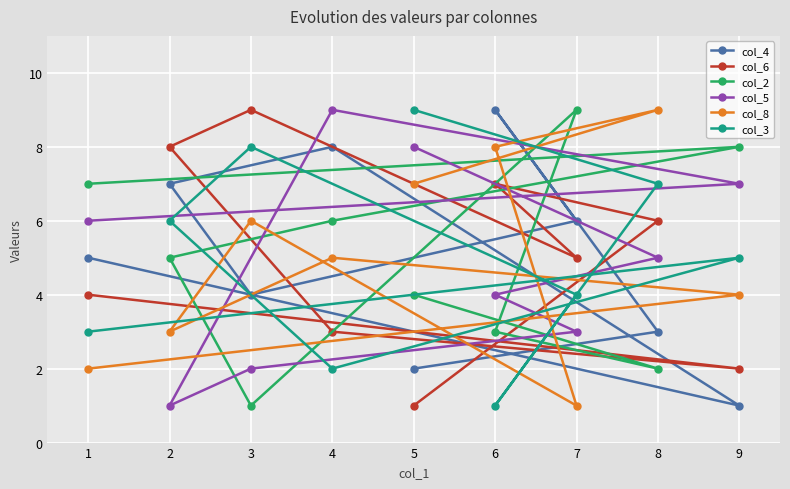

What is the total value across all series at 8?

32